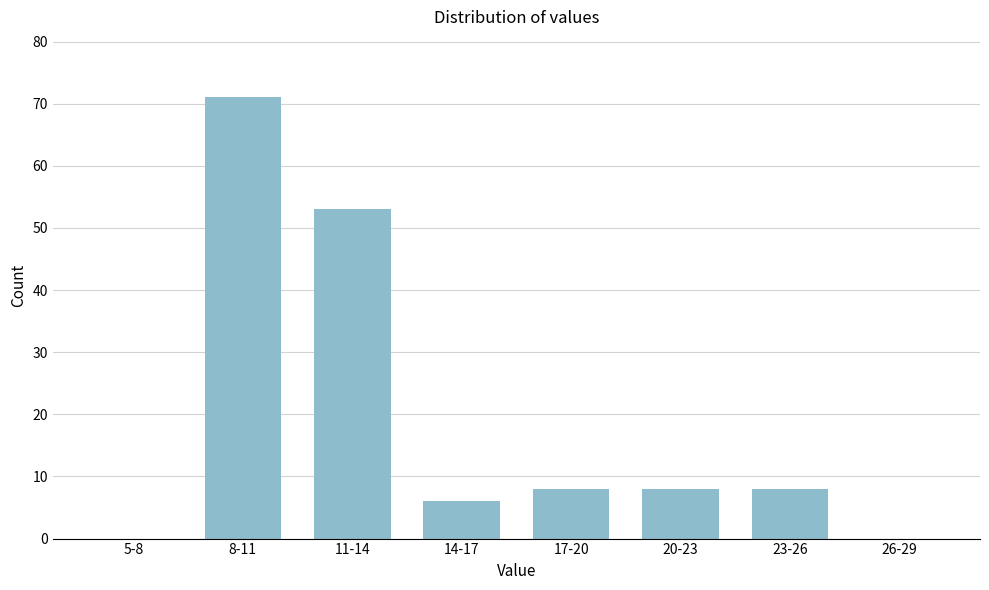

Reading left to right, transcribe all the data shown in this chart.

5-8=0	8-11=71	11-14=53	14-17=6	17-20=8	20-23=8	23-26=8	26-29=0